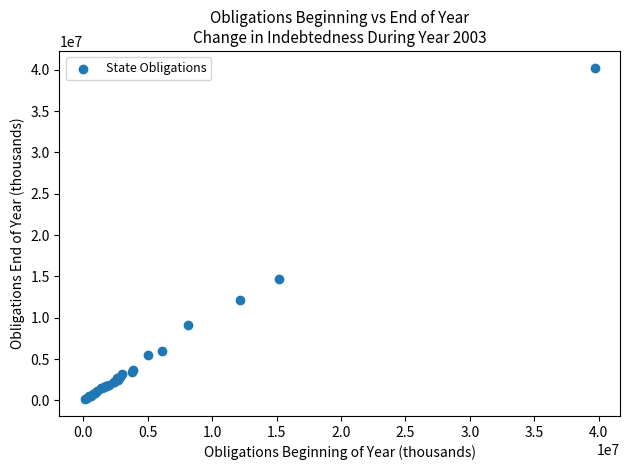

What Y value in the scatter plot is closest to 20199560?

14738152